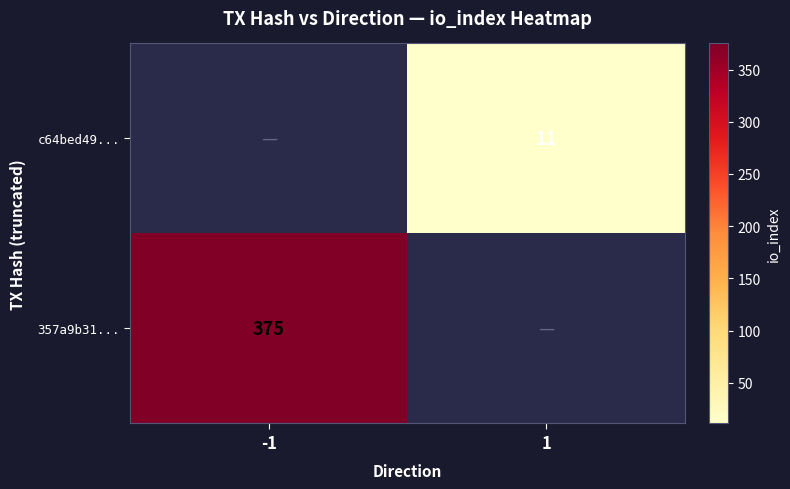

How many categories are shown in the chart?

2